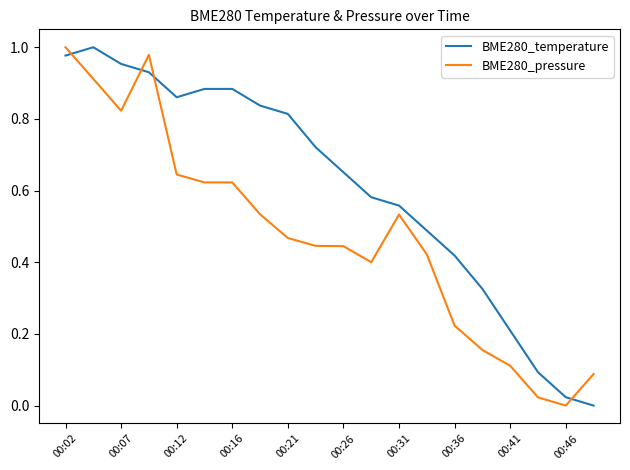

Rank the series by their average value, from lowest to highest.

BME280_pressure, BME280_temperature